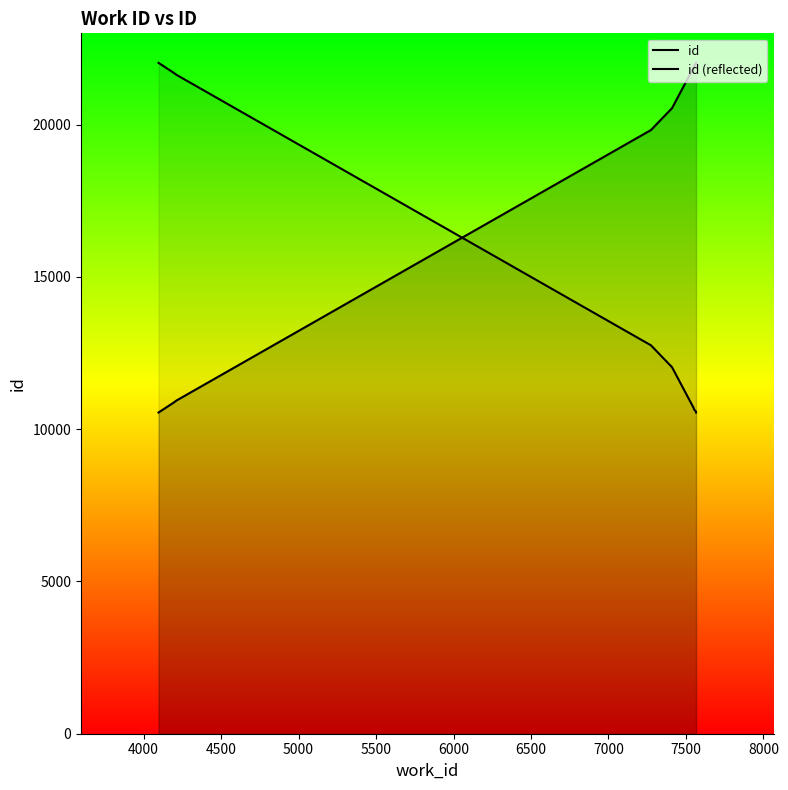

Reading right to left, transcribe all the data shown in this chart.

id: 22031	22004	21930	21906	21896	20543	19824	10942	10872	10548
id (reflected): 10548	10575	10649	10673	10683	12036	12755	21637	21707	22031